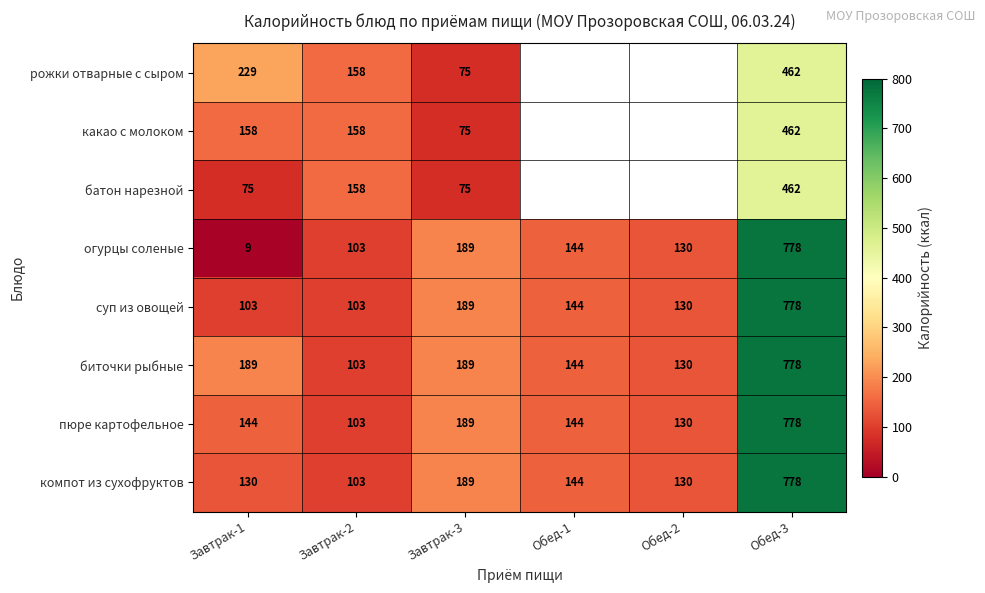

What is the average value of the пюре картофельное series?

248